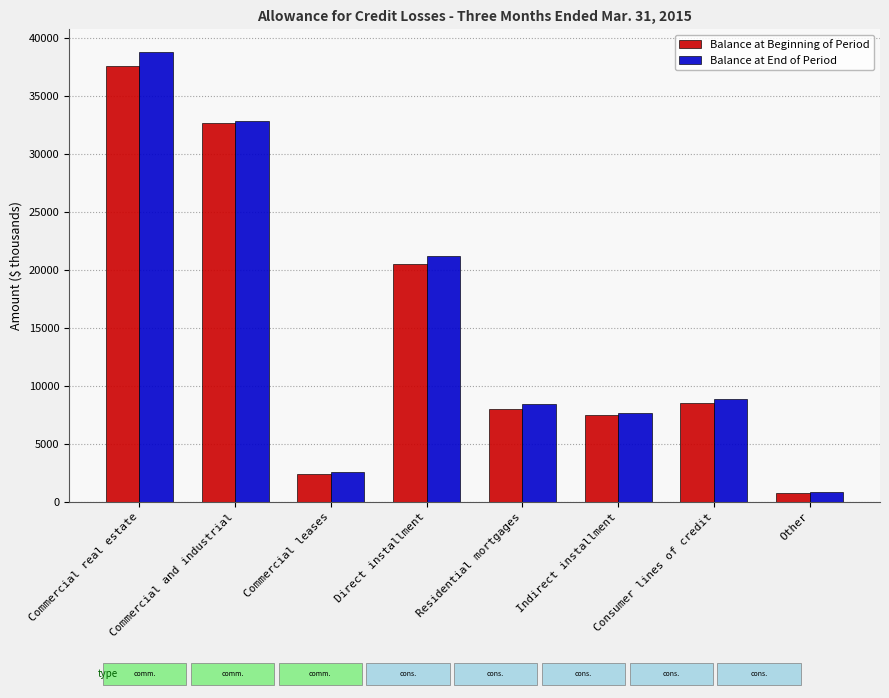

At which label does Balance at End of Period first exceed 8890?

Commercial real estate